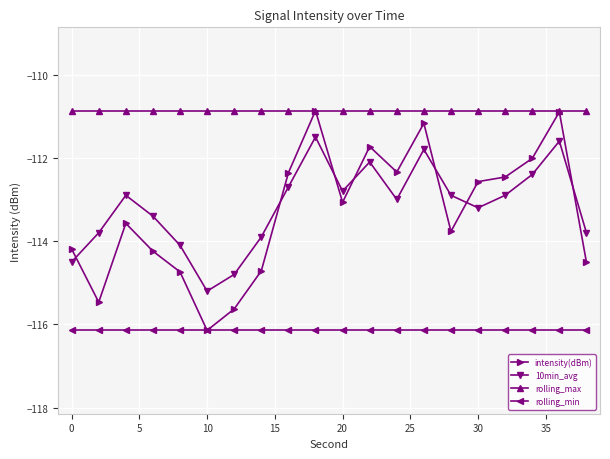

Which series has the widest spread of values?

intensity(dBm)